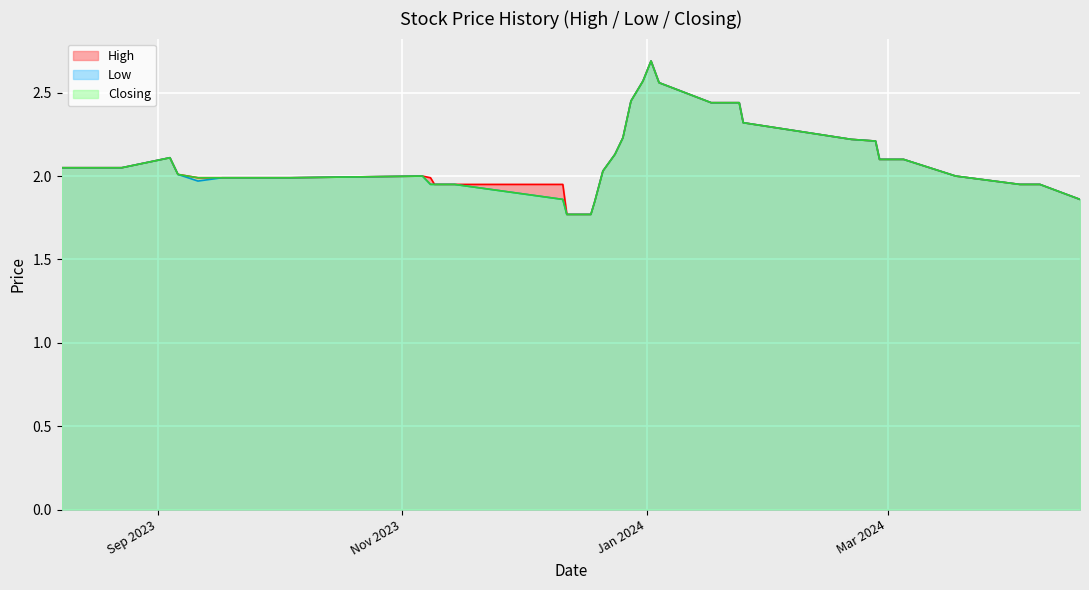

How many interior local peaks does the Closing series have?

3